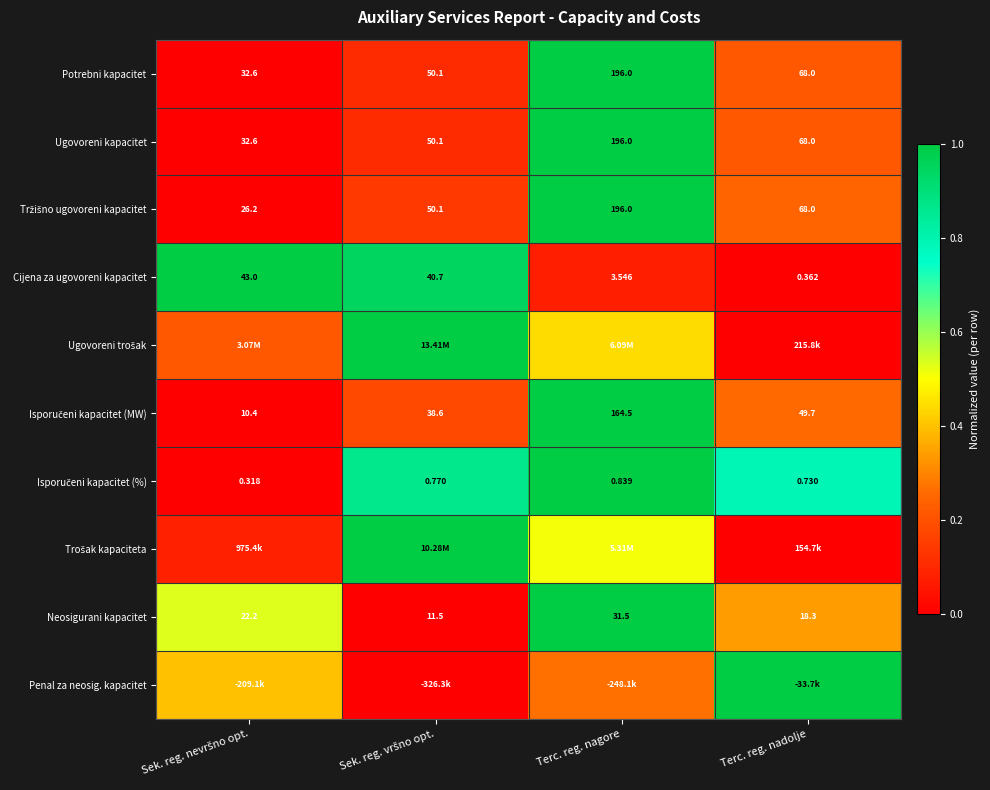

At which label does Ugovoreni kapacitet reach its peak?

Terc. reg. nagore